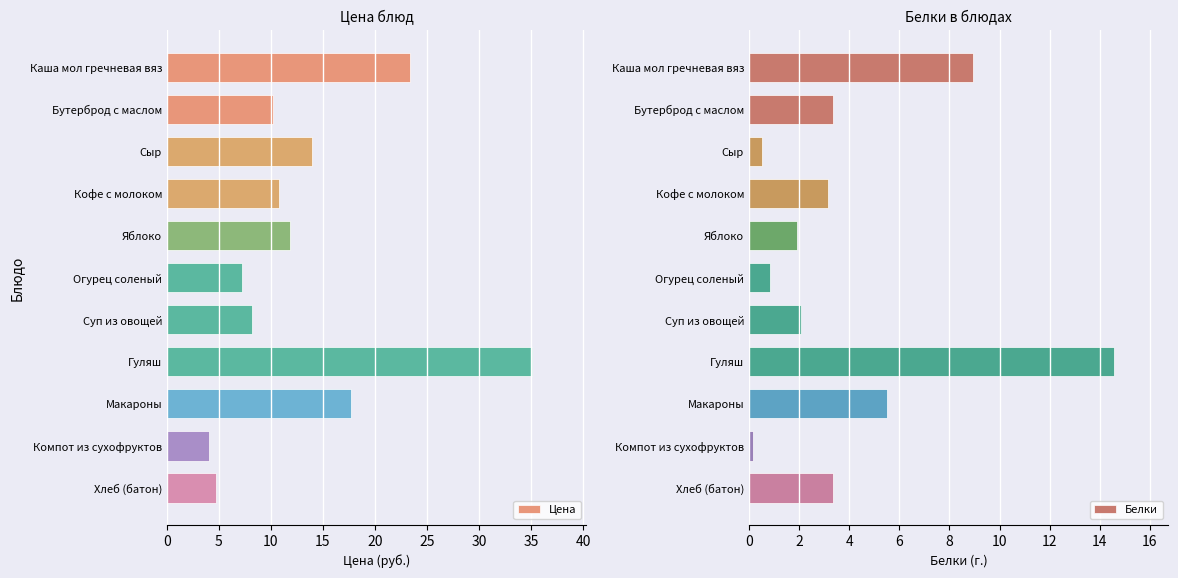

Which category has the highest value in the Цена series?

Гуляш